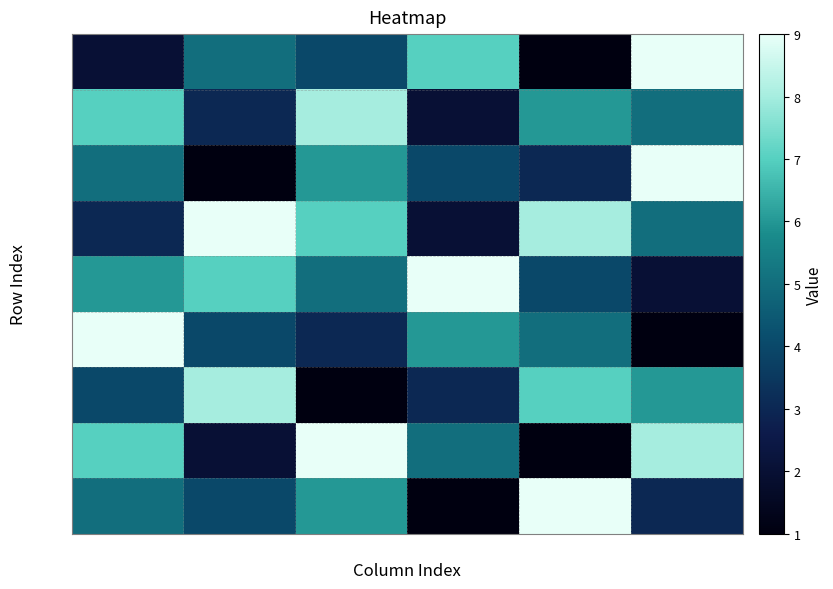

Reading left to right, list all the values displayed in this chart.

row1: col_3=2	col_4=5	col_5=4	col_6=7	col_7=1	col_8=9
row2: col_3=7	col_4=3	col_5=8	col_6=2	col_7=6	col_8=5
row3: col_3=5	col_4=1	col_5=6	col_6=4	col_7=3	col_8=9
row4: col_3=3	col_4=9	col_5=7	col_6=2	col_7=8	col_8=5
row5: col_3=6	col_4=7	col_5=5	col_6=9	col_7=4	col_8=2
row6: col_3=9	col_4=4	col_5=3	col_6=6	col_7=5	col_8=1
row7: col_3=4	col_4=8	col_5=1	col_6=3	col_7=7	col_8=6
row8: col_3=7	col_4=2	col_5=9	col_6=5	col_7=1	col_8=8
row9: col_3=5	col_4=4	col_5=6	col_6=1	col_7=9	col_8=3